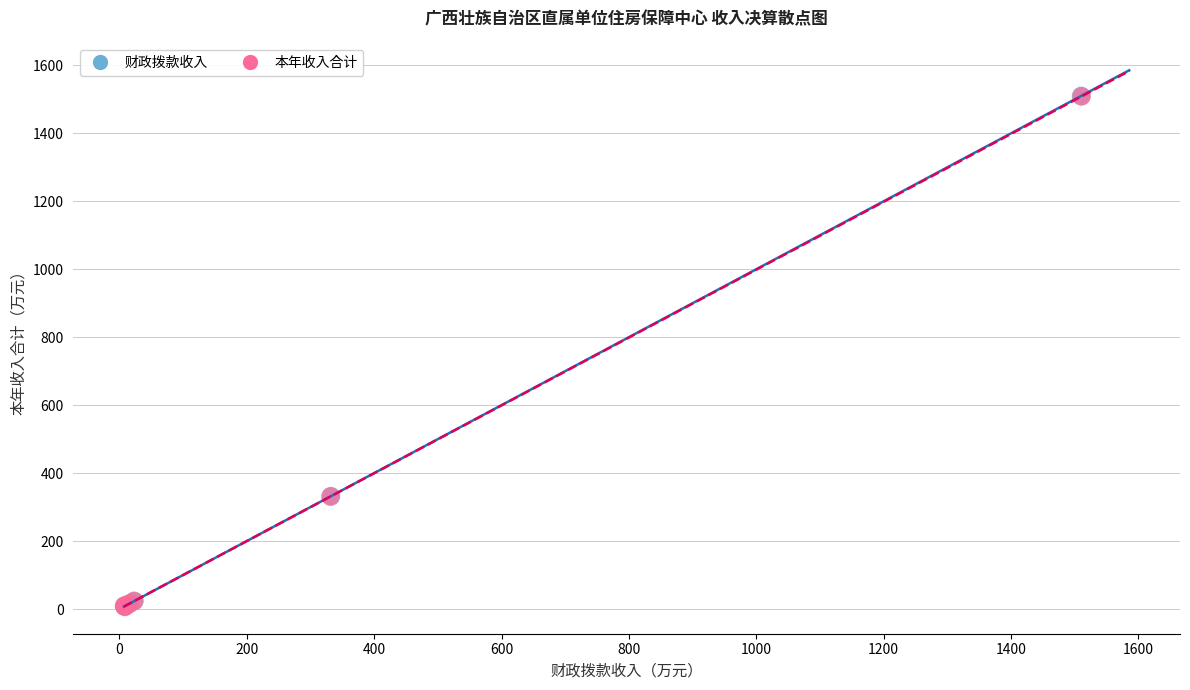

What are all the series names shown in the legend?

财政拨款收入, 本年收入合计